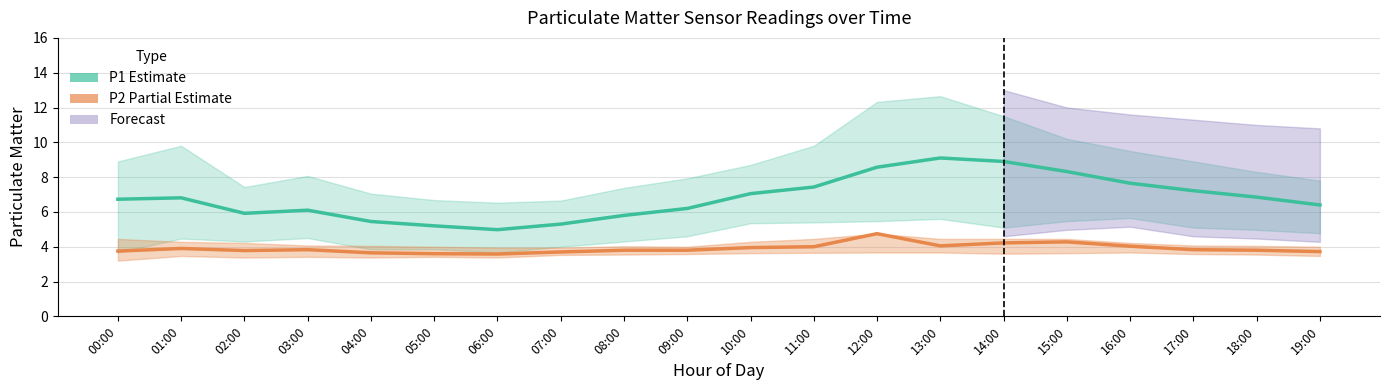

Is this an area chart (filled region under the line)?

No